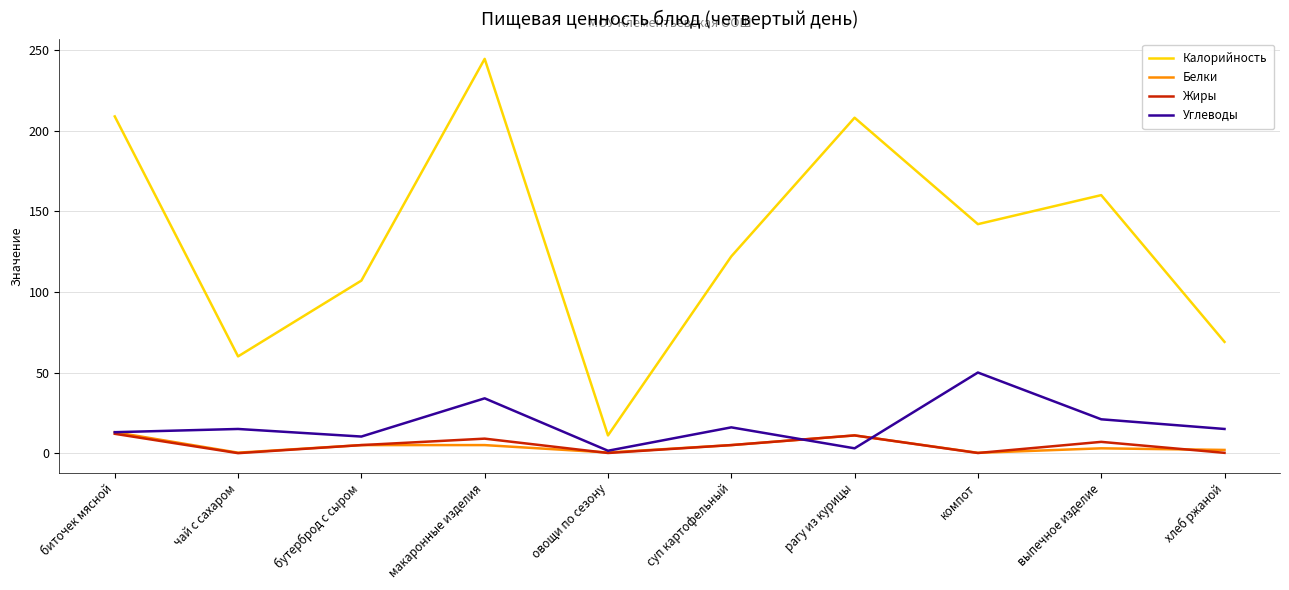

Which series has the largest total across all categories?

Калорийность